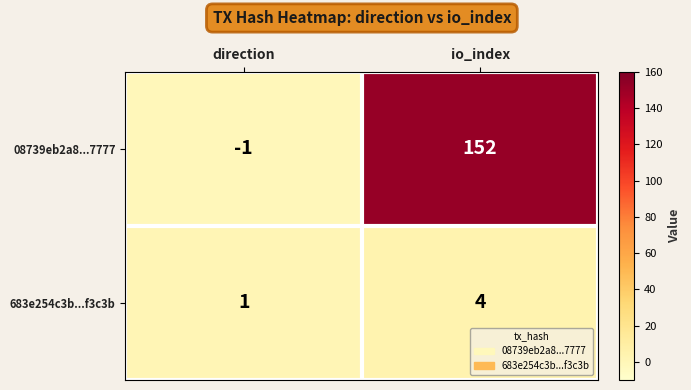

Rank the series at io_index from highest to lowest value.

08739eb2a8...7777, 683e254c3b...f3c3b